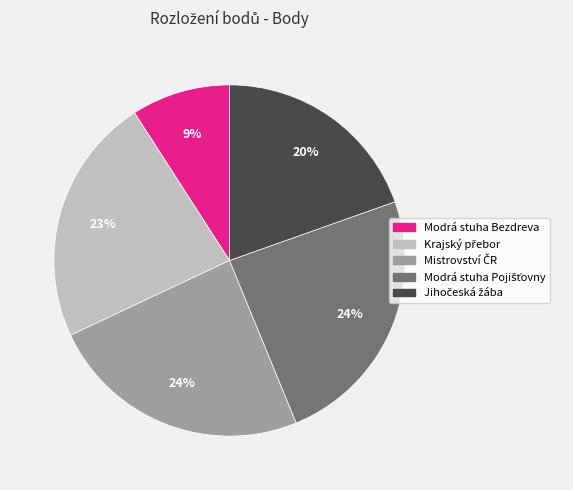

Which category has the smallest portion of the pie?

Modrá stuha Bezdreva